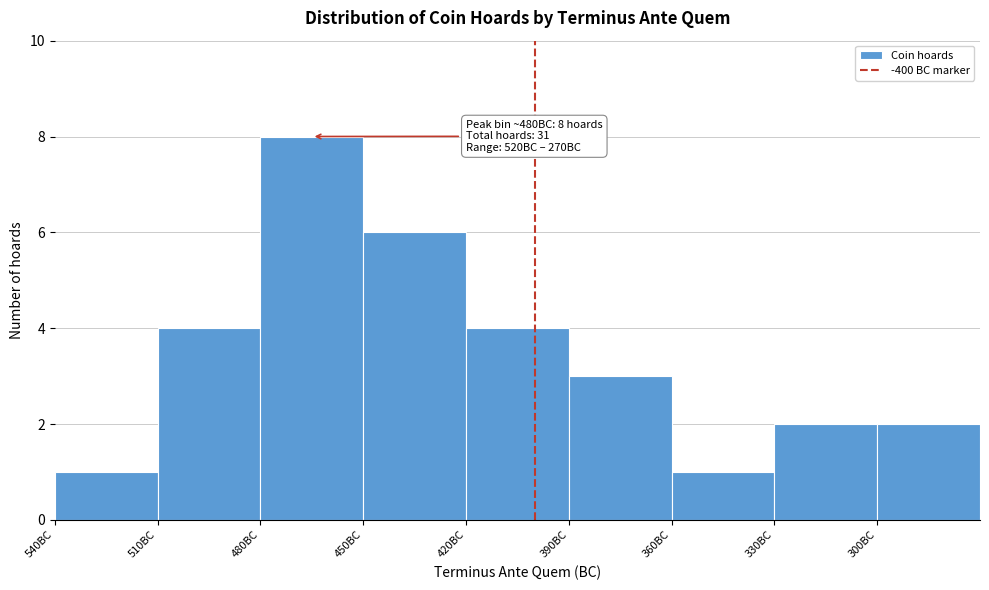

Reading left to right, extract all data points from this chart.

540BC=1	510BC=4	480BC=8	450BC=6	420BC=4	390BC=3	360BC=1	330BC=2	300BC=2